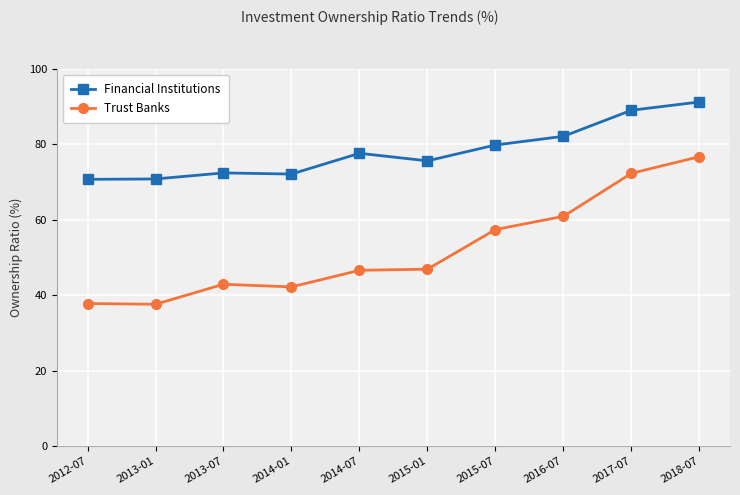

Is this an area chart (filled region under the line)?

No